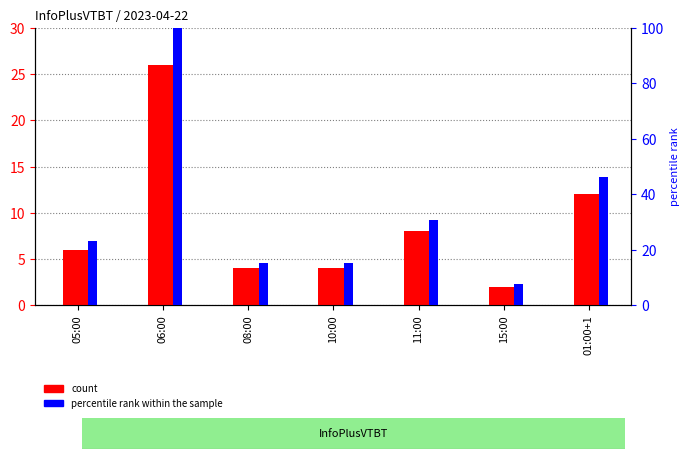

What is the approximate value of percentile rank within the sample at 01:00+1?

46.2